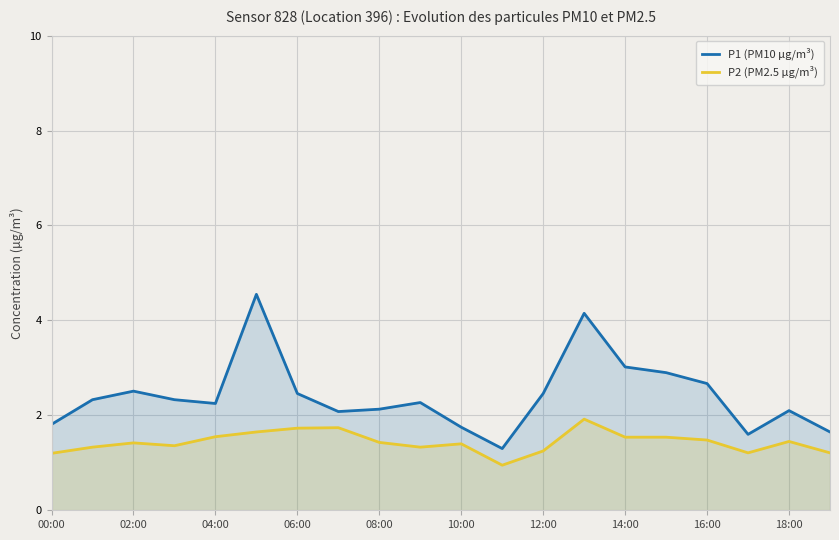

The P2 (PM2.5 µg/m³) series shows 1.4 at 02:00. True or false?

True